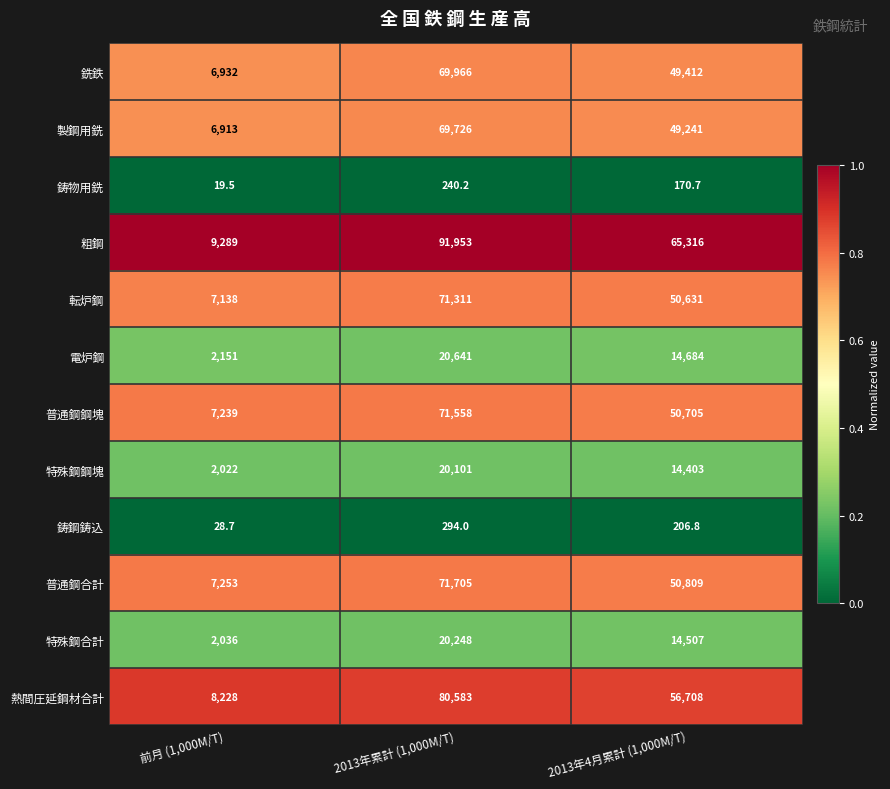

What is the difference between the highest and lowest values at 2013年4月累計 (1,000M/T)?

65145.3